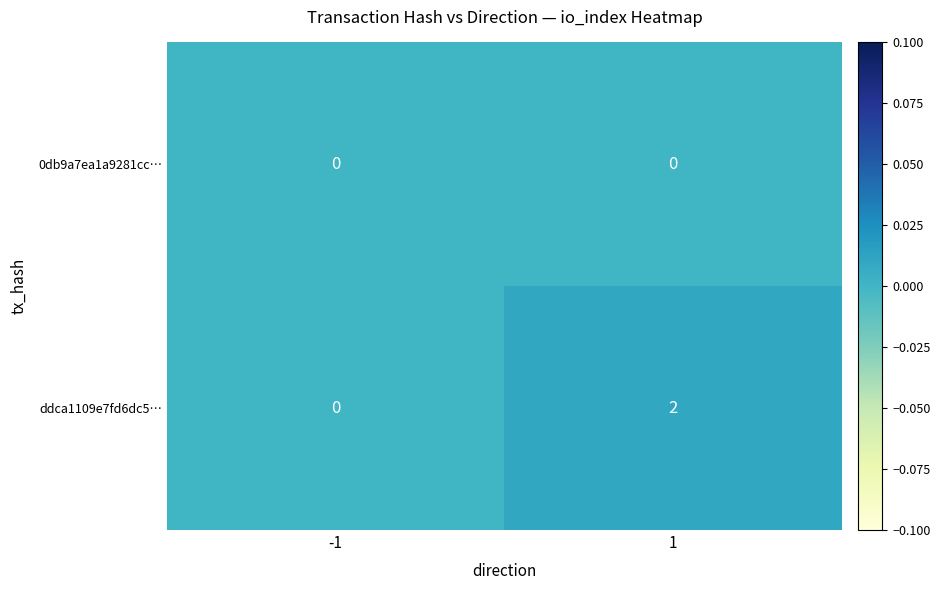

At which category does the chart reach its peak across all series?

1